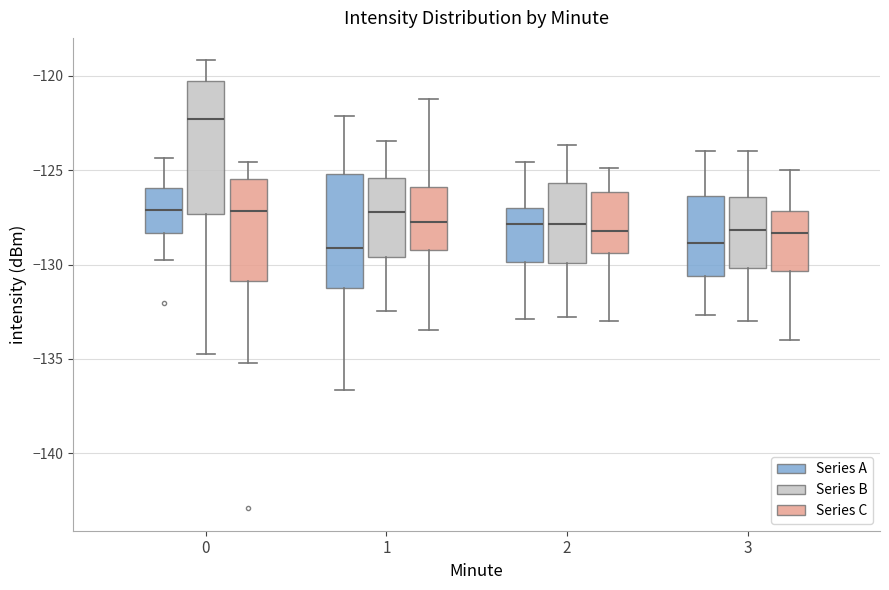

Which box is the tallest, from its lower edge to its upper edge?

0 (Series B)